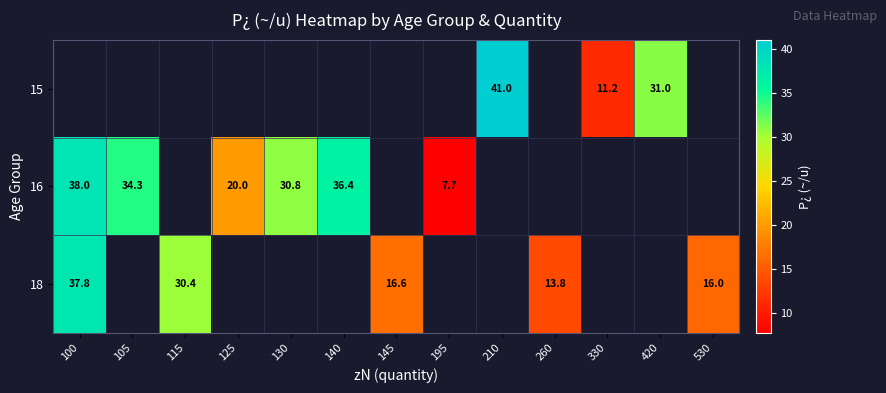

Which category has the highest value across all series?

210